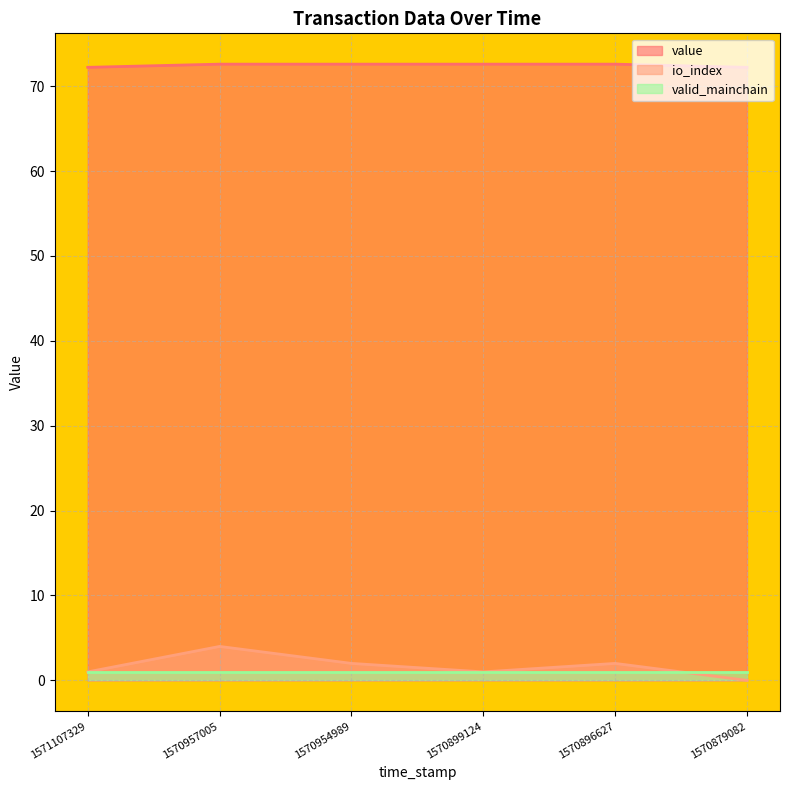

What is the difference between the value values at 1570899124 and 1570879082?

0.4